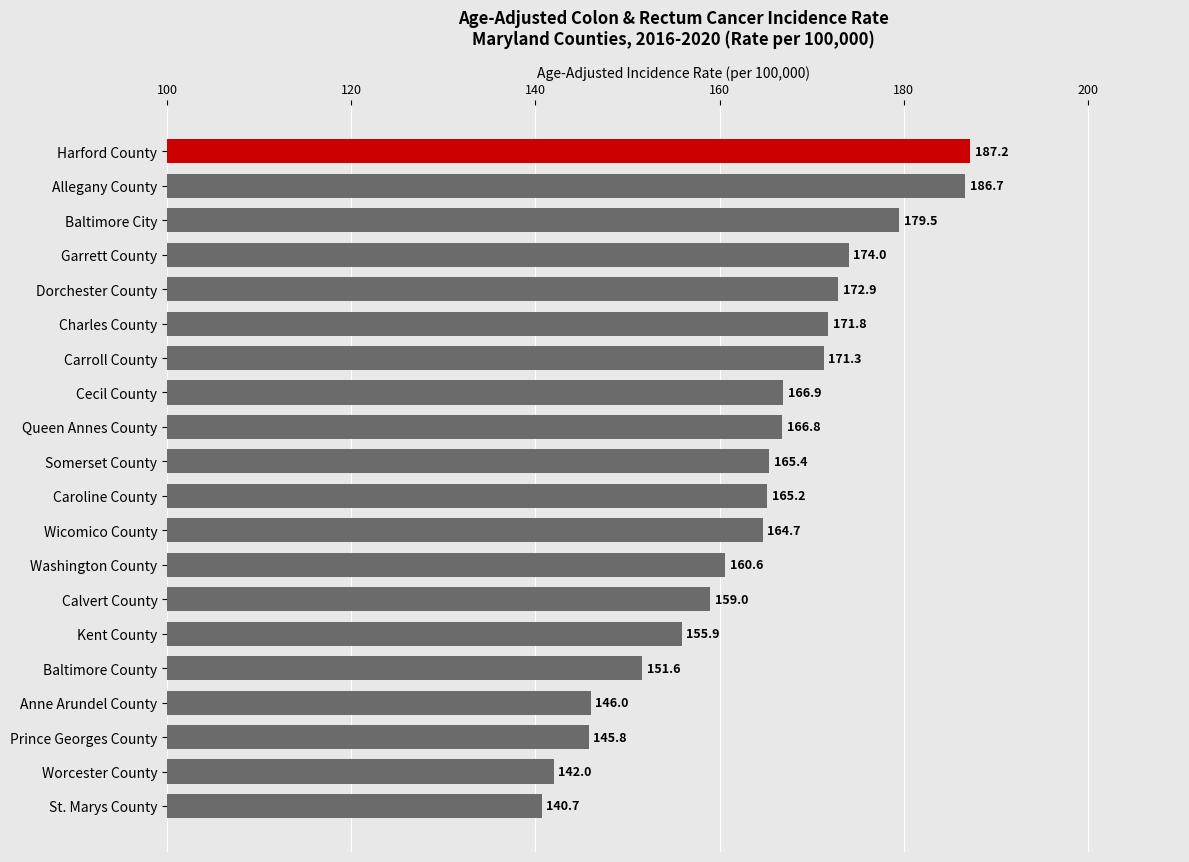

At which label is the value closest to 163?

Wicomico County